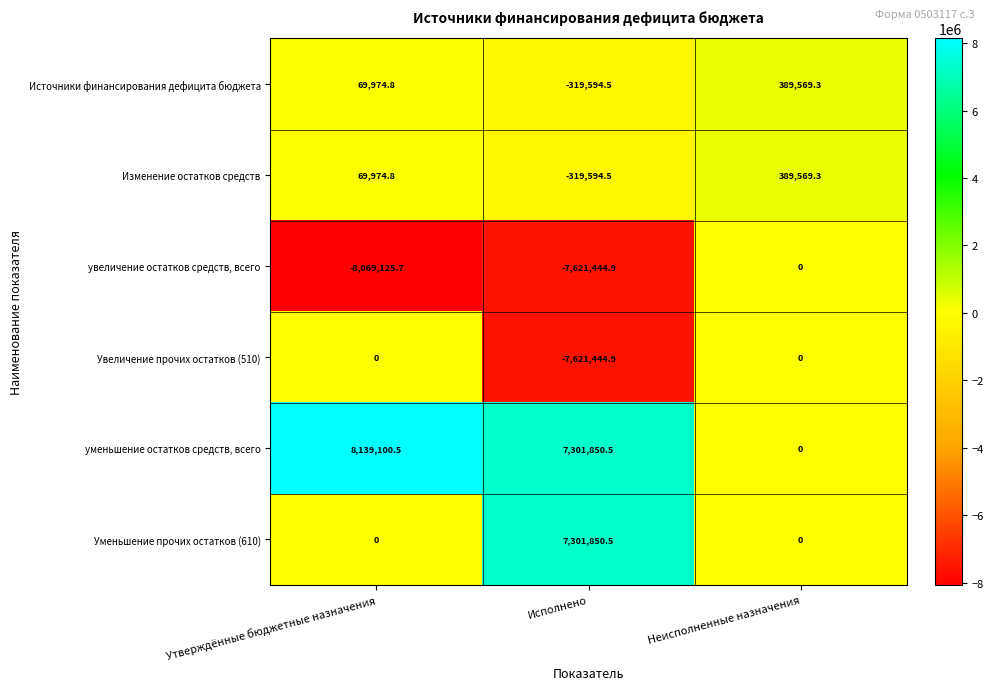

Which series has the widest spread of values?

уменьшение остатков средств, всего